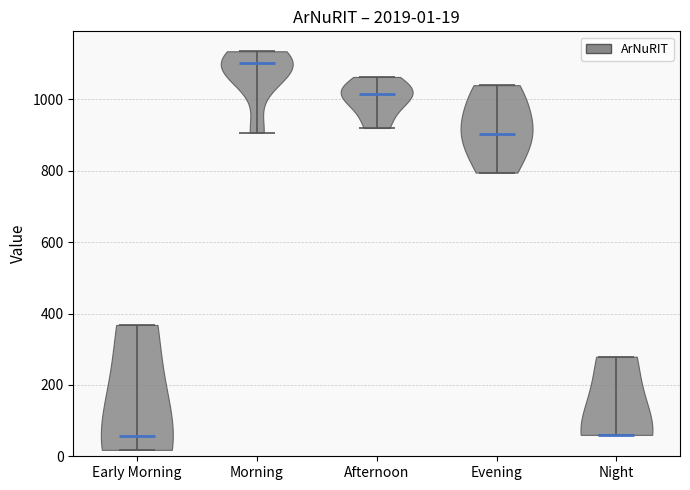

Which violin has the highest median line?

Morning